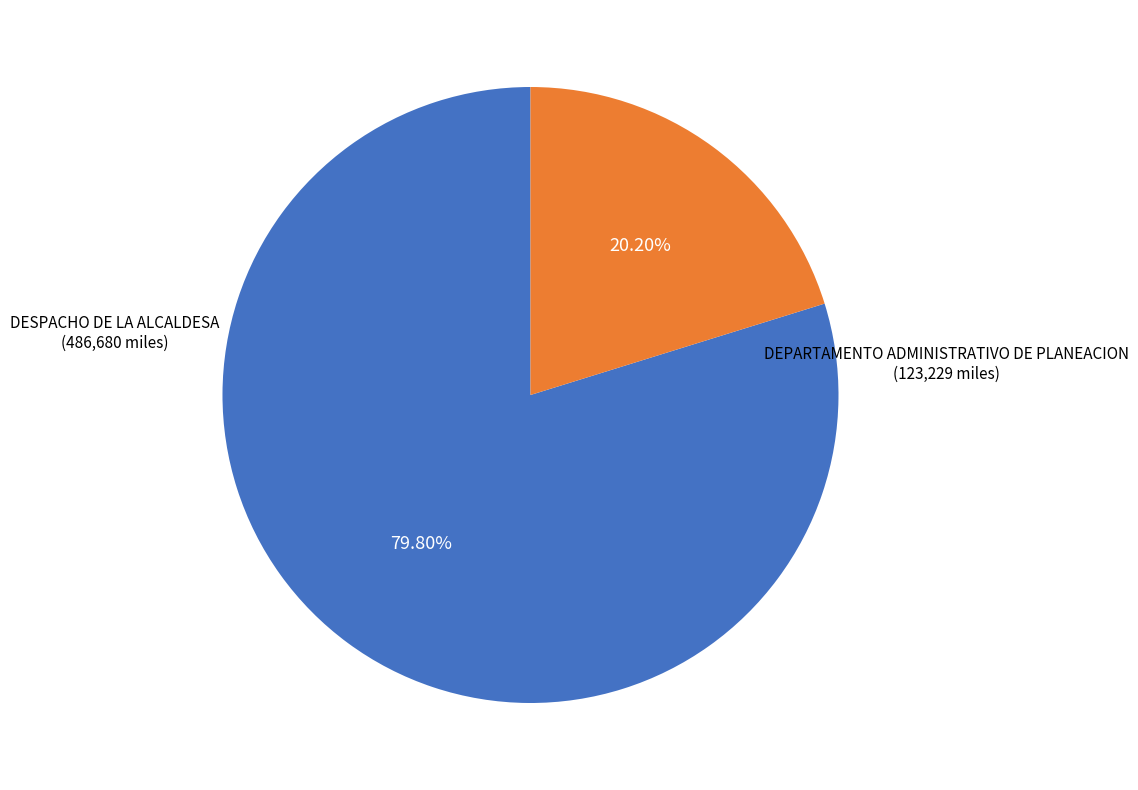

Is there any slice that represents more than half of the pie?

Yes